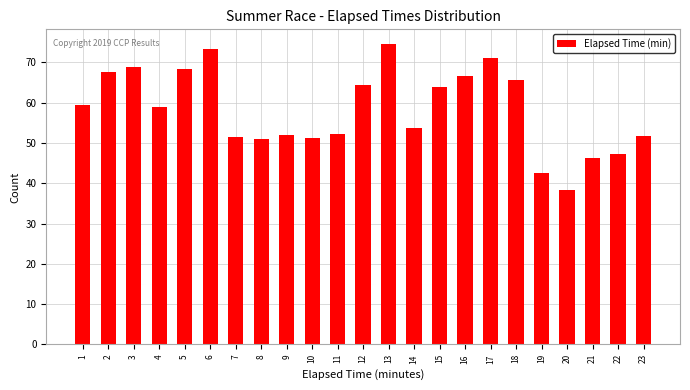

Which label corresponds to the smallest value in the chart?

20